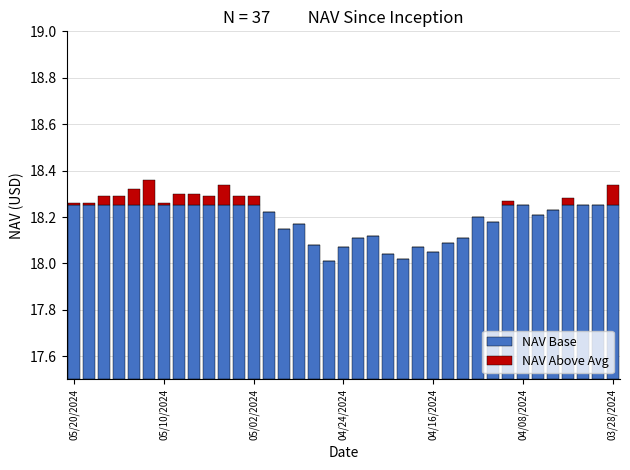

How many categories are shown in the chart?

37